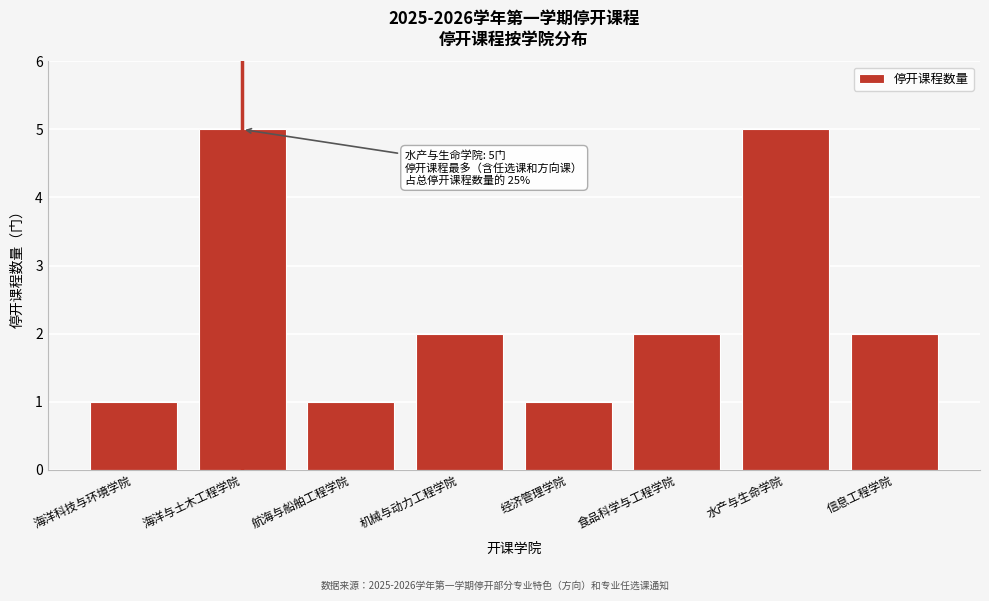

Reading left to right, what are all the values shown in this chart?

1	5	1	2	1	2	5	2